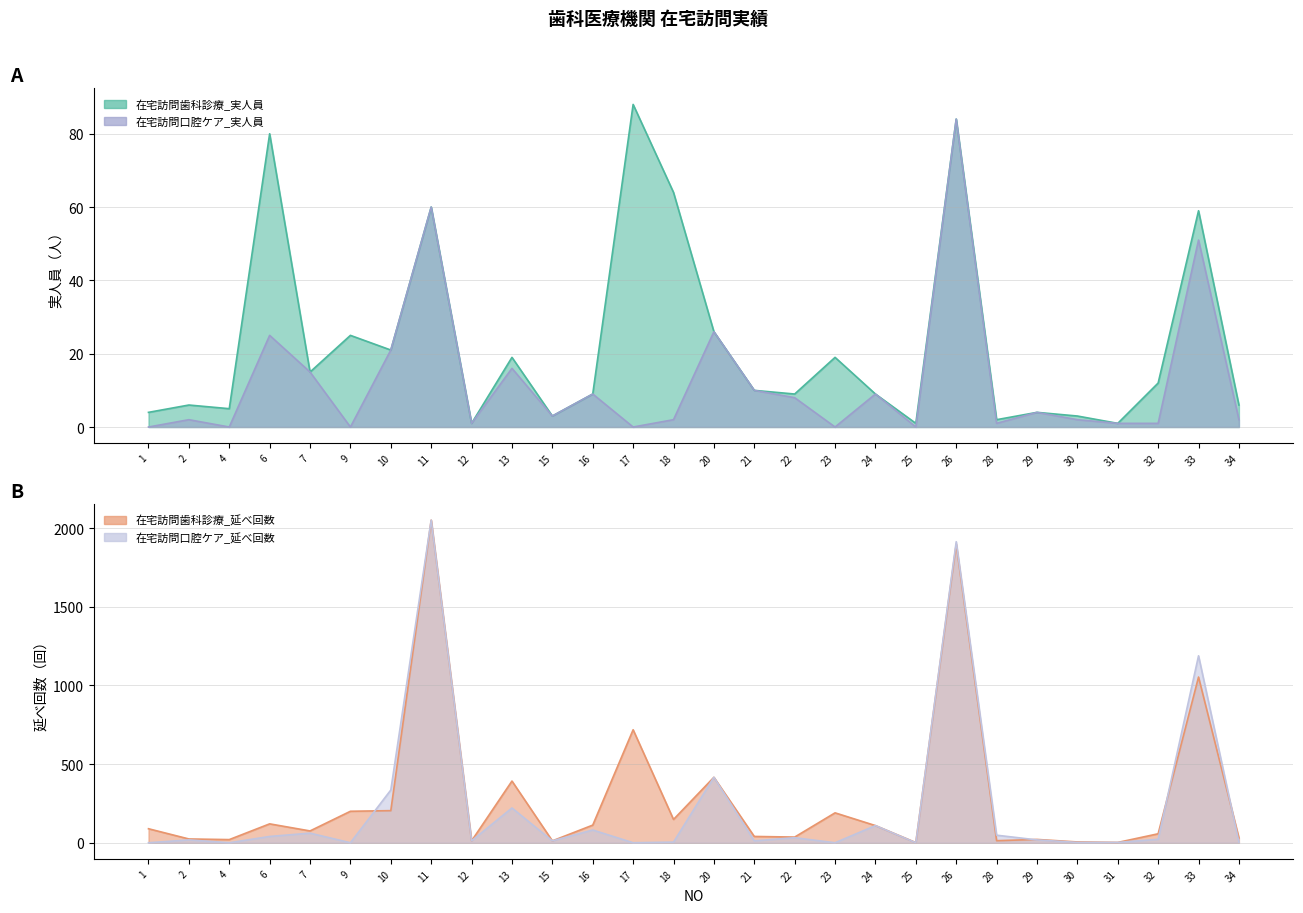

What is the difference between the maximum and second lowest values in the 在宅訪問口腔ケア_実人員 series?

84